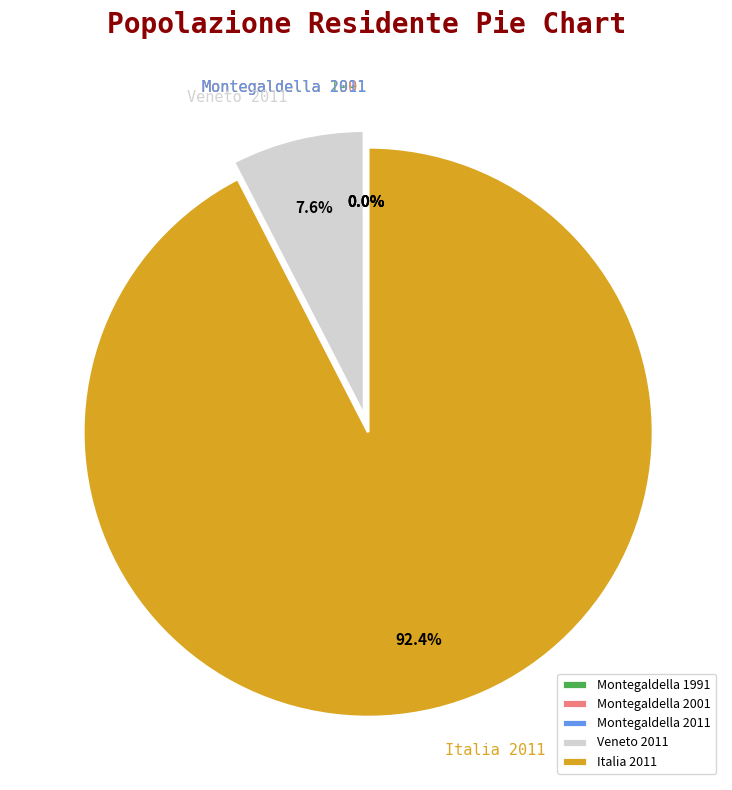

The Italia 2011 slice represents 92% of the pie. True or false?

True